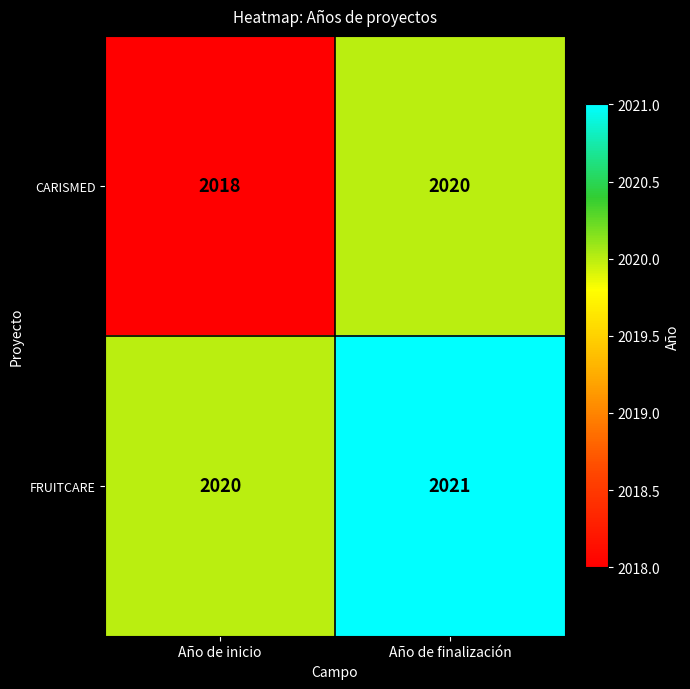

What is the smallest value displayed?

2018